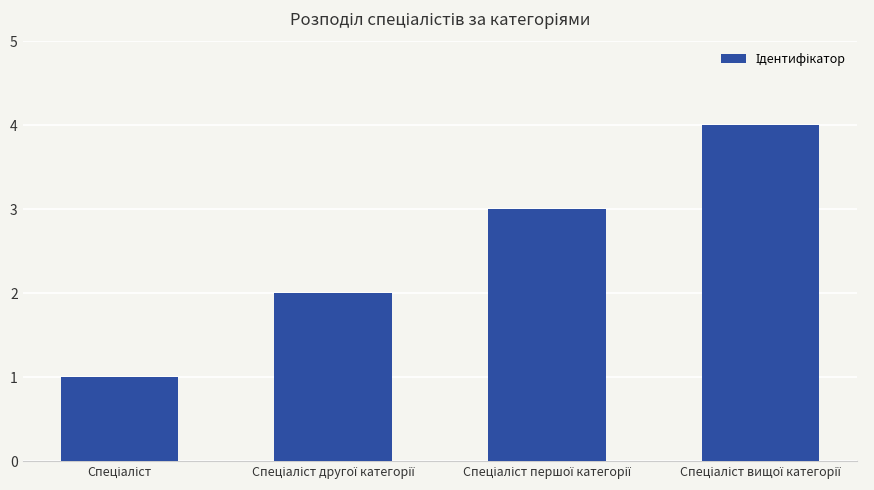

What is the greatest value displayed?

4